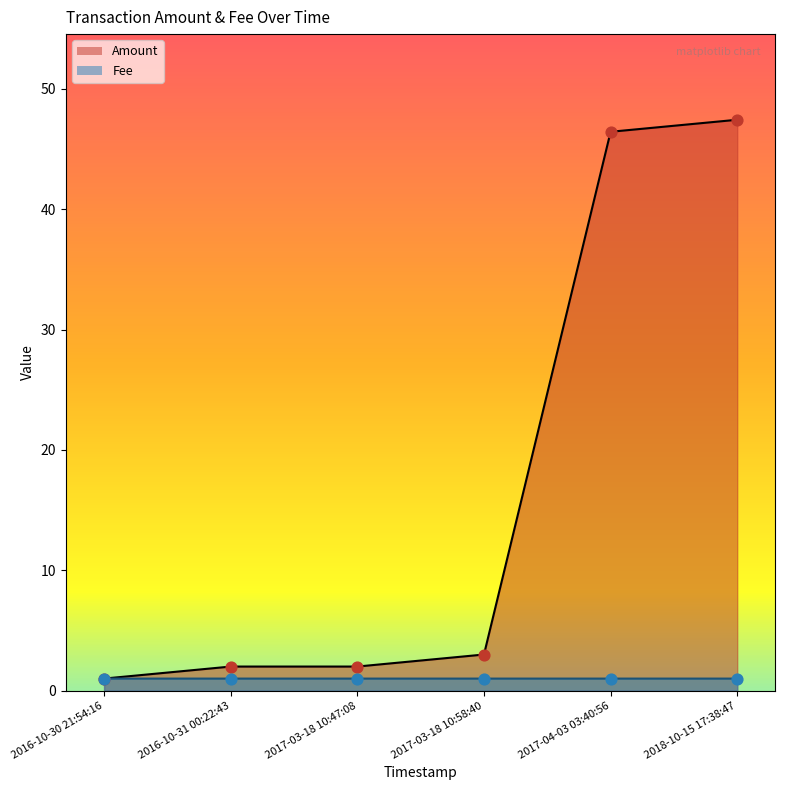

Which series has the largest total across all categories?

Amount